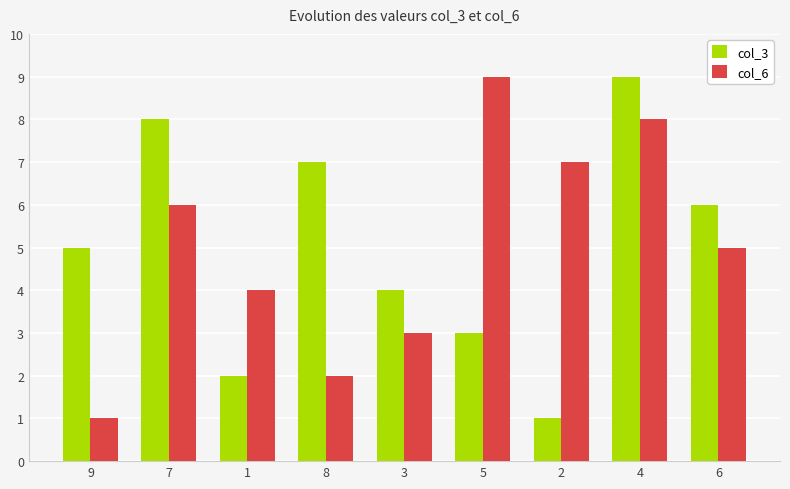

What are all the series names shown in the legend?

col_3, col_6